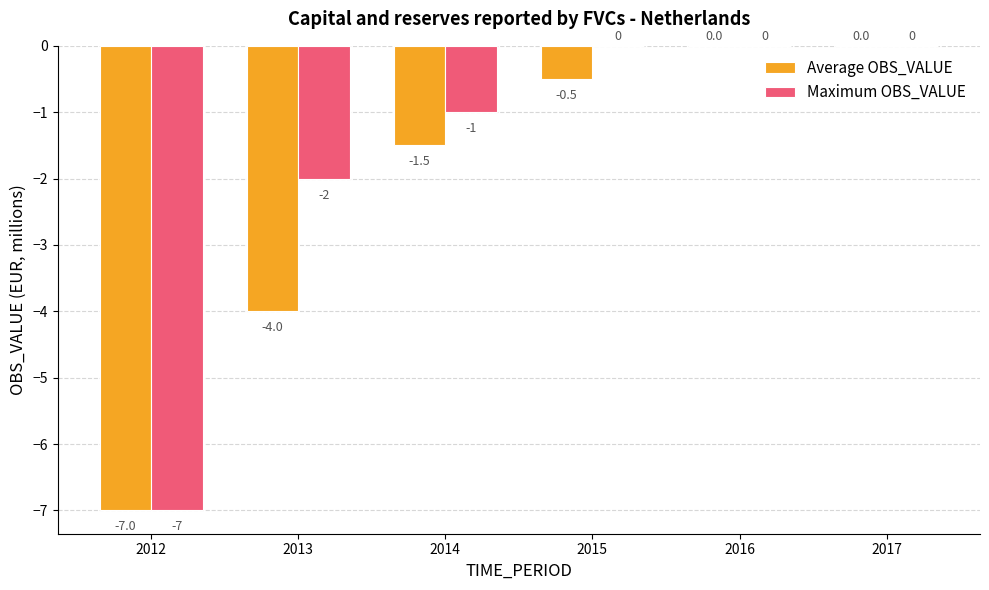

Which series has the largest total across all categories?

Maximum OBS_VALUE